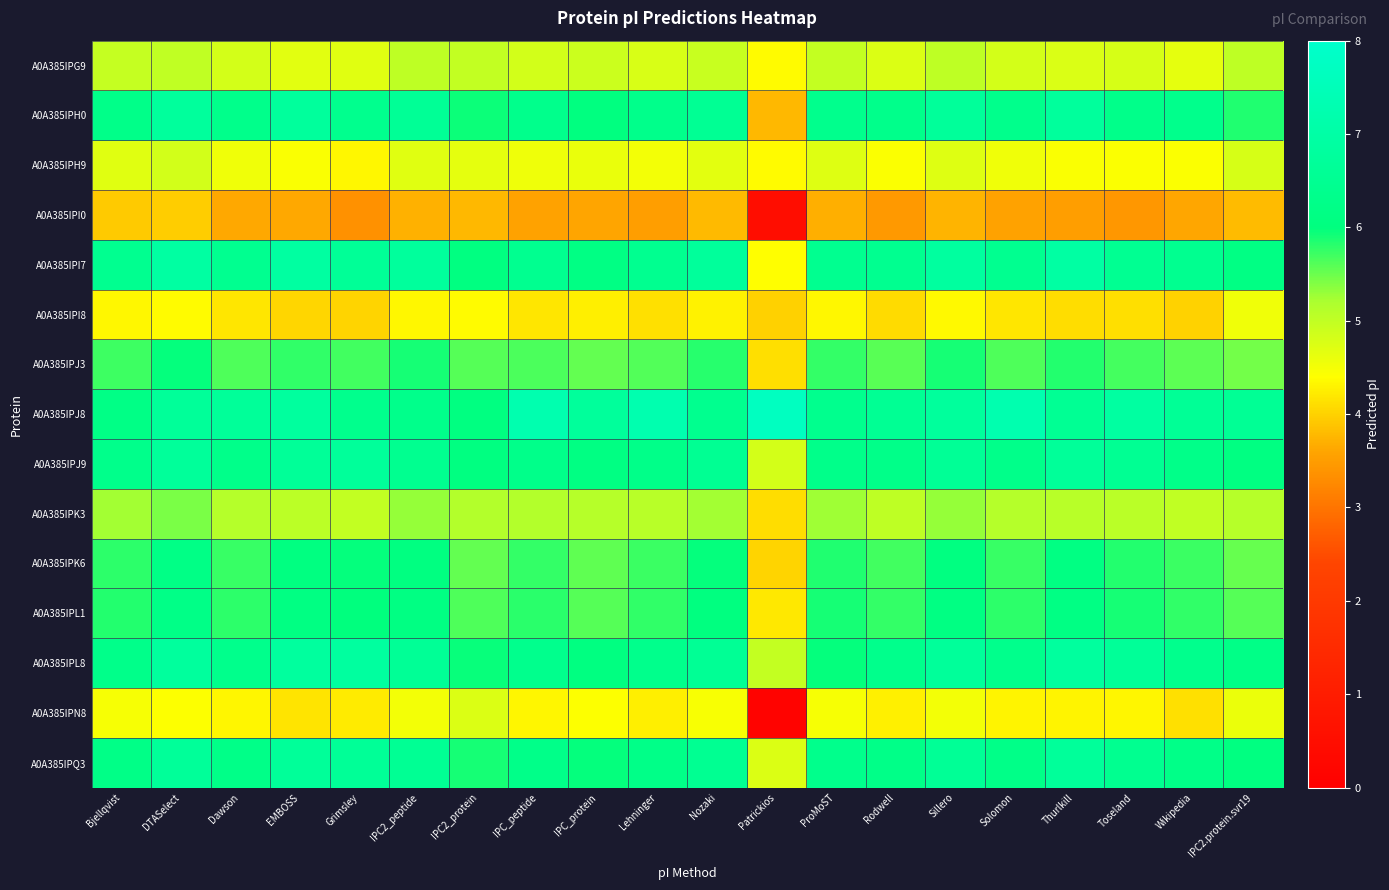

Rank the series by their maximum value, from highest to lowest.

A0A385IPJ8, A0A385IPI7, A0A385IPL8, A0A385IPH0, A0A385IPJ9, A0A385IPQ3, A0A385IPL1, A0A385IPK6, A0A385IPJ3, A0A385IPK3, A0A385IPG9, A0A385IPH9, A0A385IPN8, A0A385IPI8, A0A385IPI0